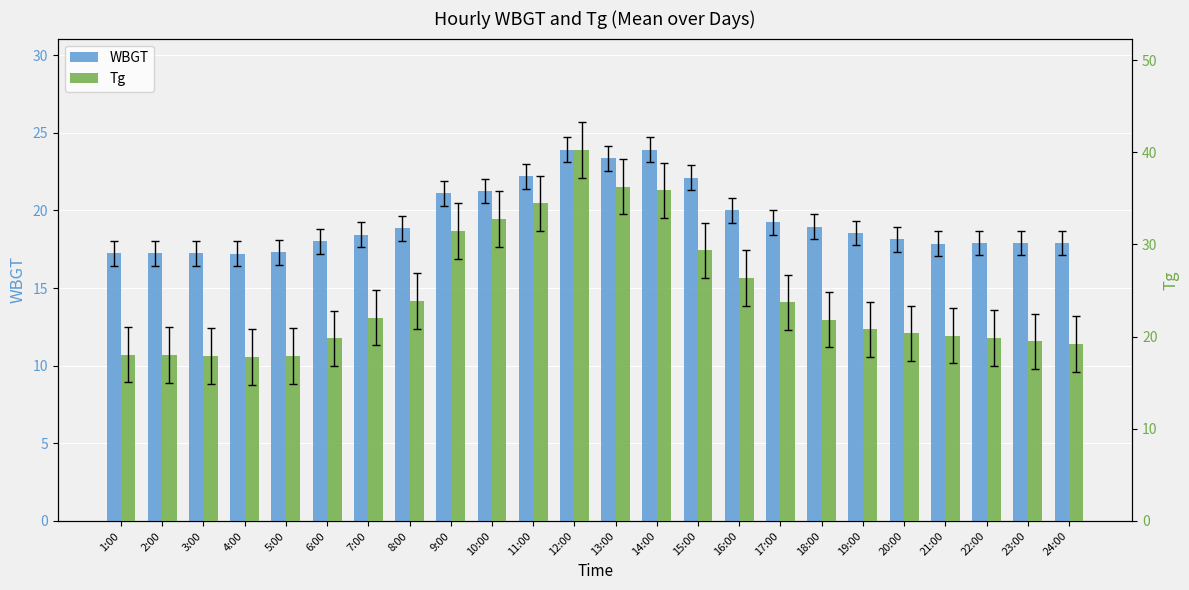

Which series has the largest total across all categories?

Tg